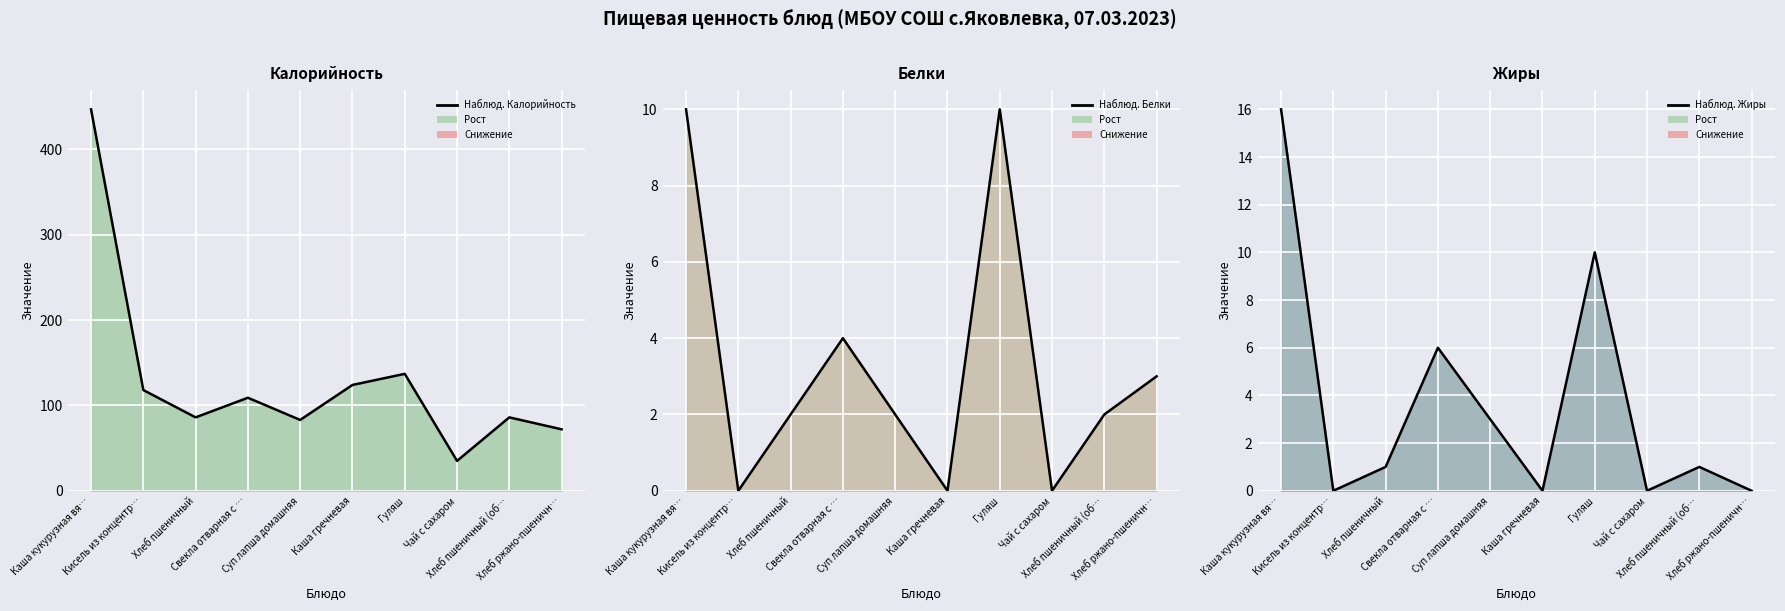

At which category does the chart reach its minimum across all series?

Кисель из концентр…